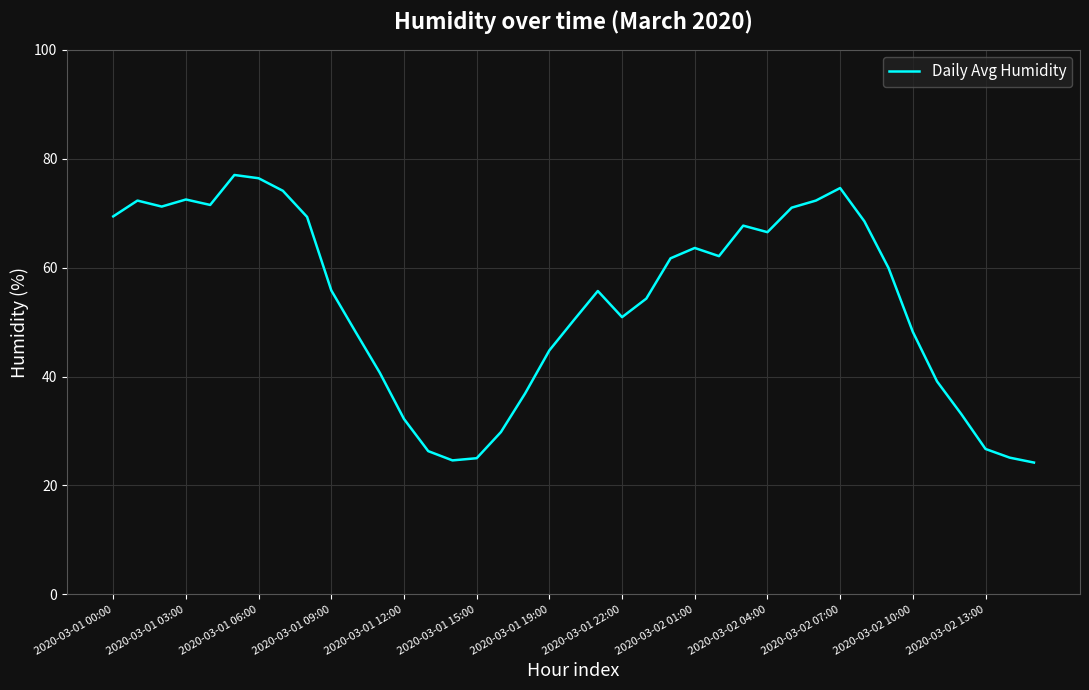

True or false: there are more than 0 points higher than both neighbors.

True